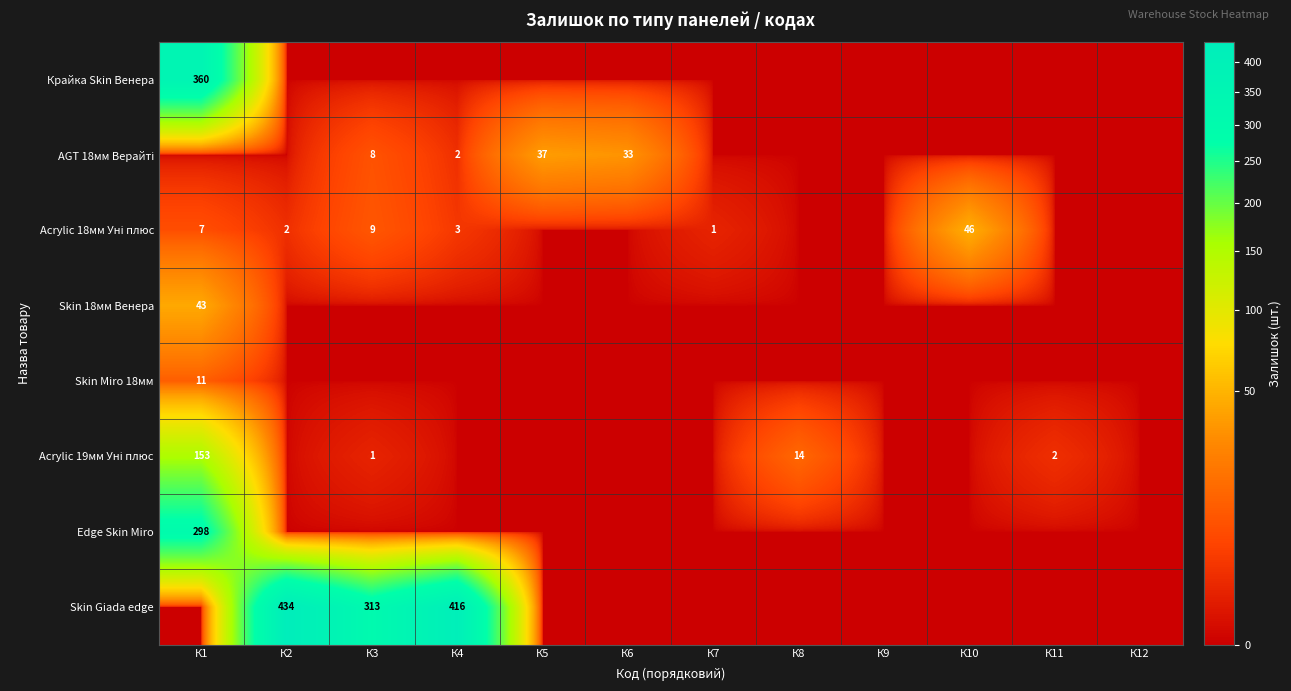

True or false: Acrylic 19мм Уні плюс has a value of -78 at К10.

False